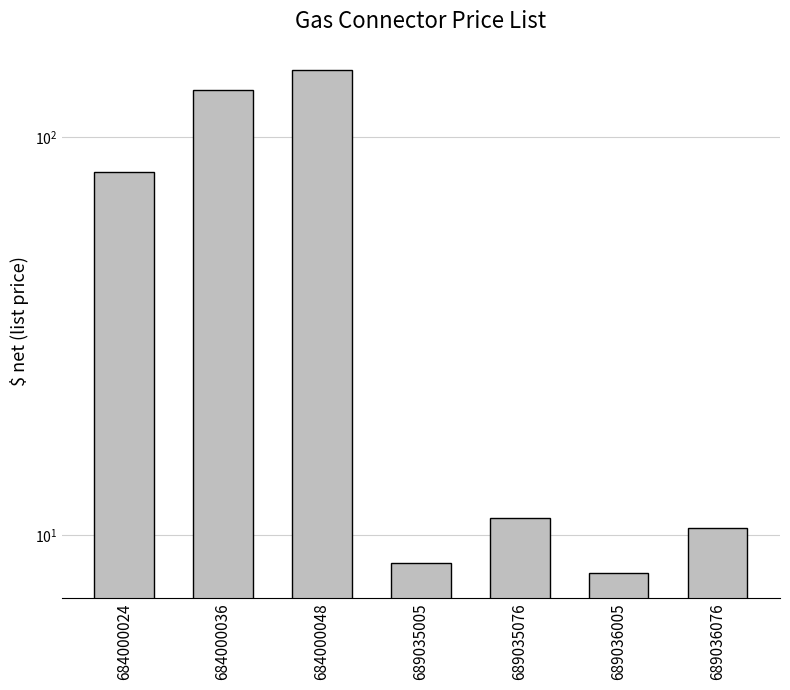

What is the value of the 3rd bar from the left?

147.9